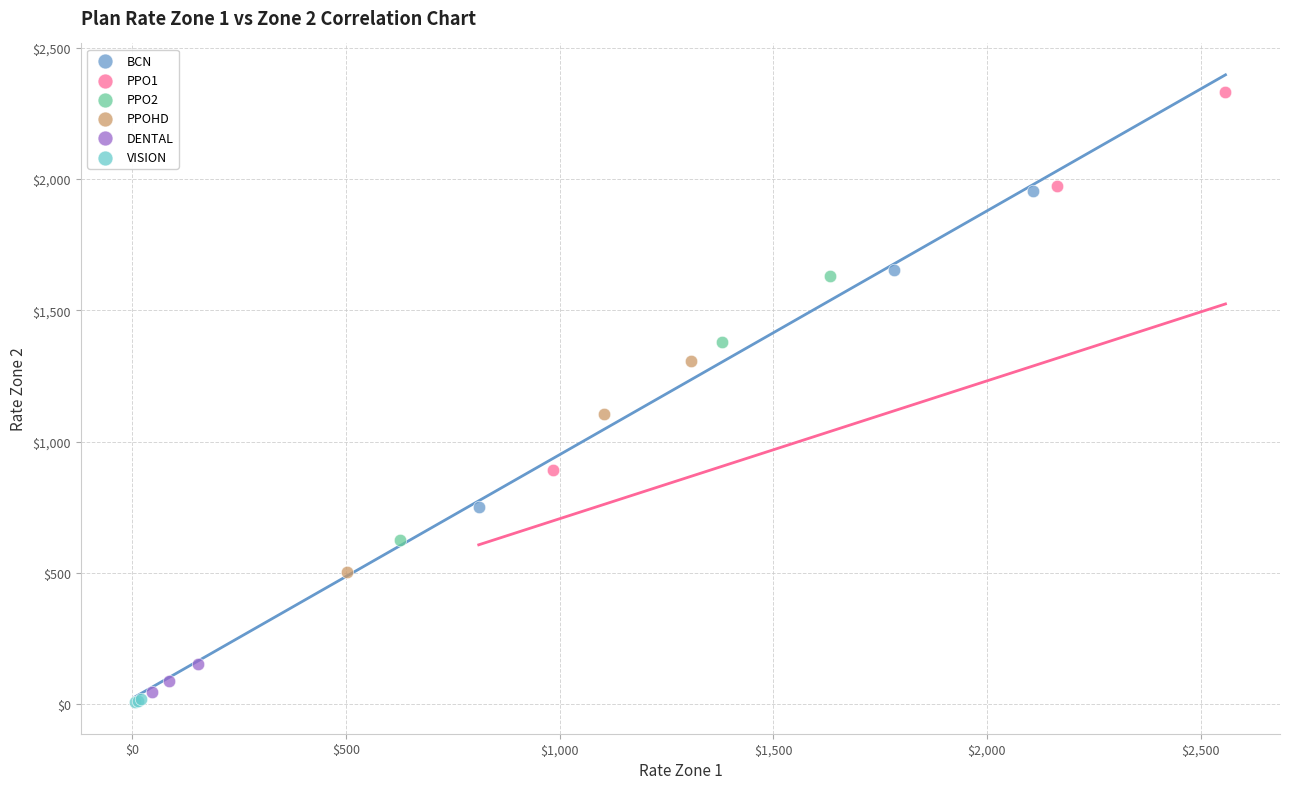

Which series reaches the maximum Y coordinate?

PPO1